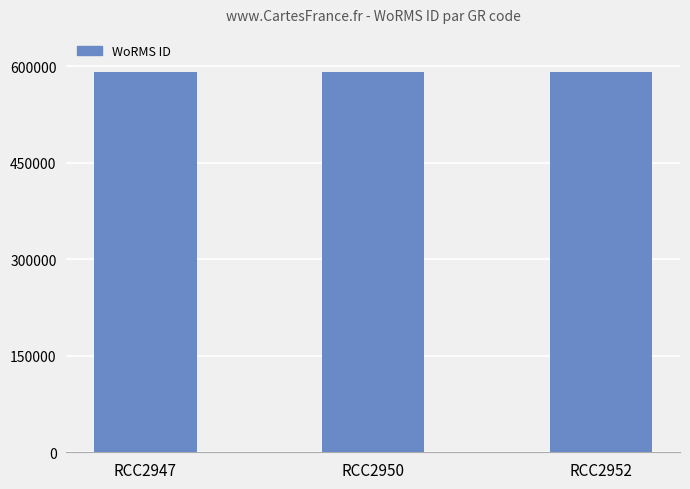

Count the number of values greater than 590432.

1